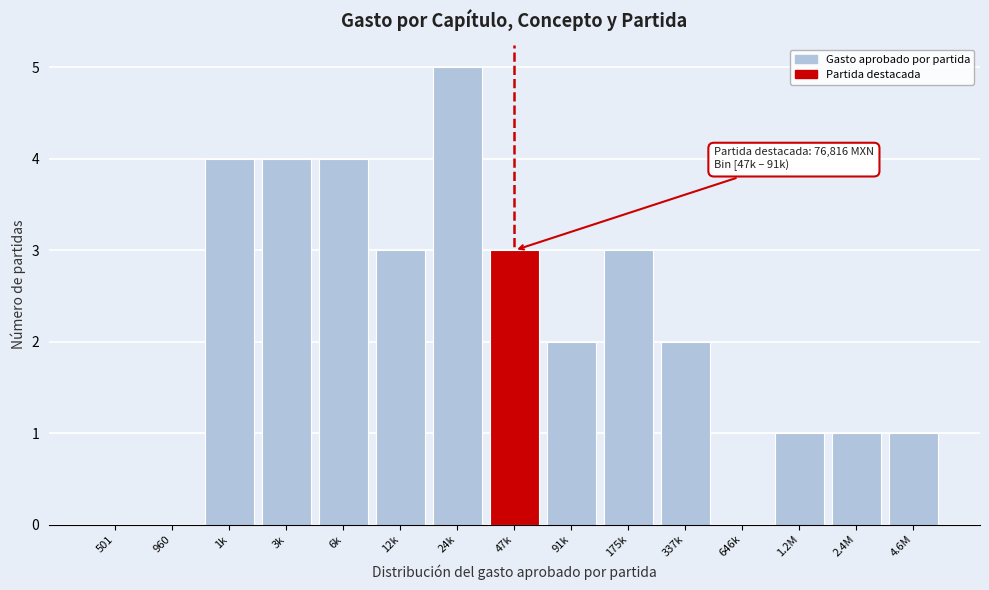

Reading right to left, extract all data points from this chart.

4.6M=1	2.4M=1	1.2M=1	646k=0	337k=2	175k=3	91k=2	47k=3	24k=5	12k=3	6k=4	3k=4	1k=4	960=0	501=0